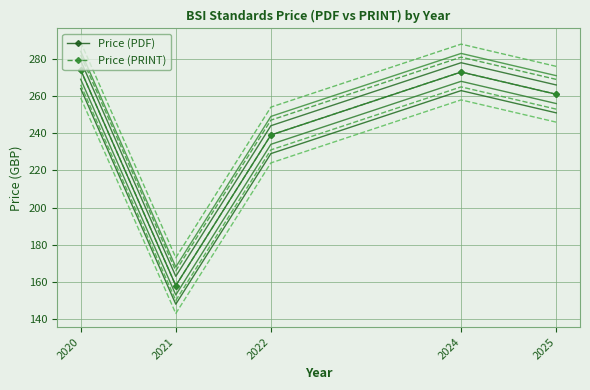

Reading left to right, what are all the values shown in this chart?

Price (PDF): 2020=274.0	2021=158.0	2022=239.0	2024=272.9	2025=260.9
Price (PRINT): 2020=274.0	2021=158.0	2022=239.0	2024=272.9	2025=260.9